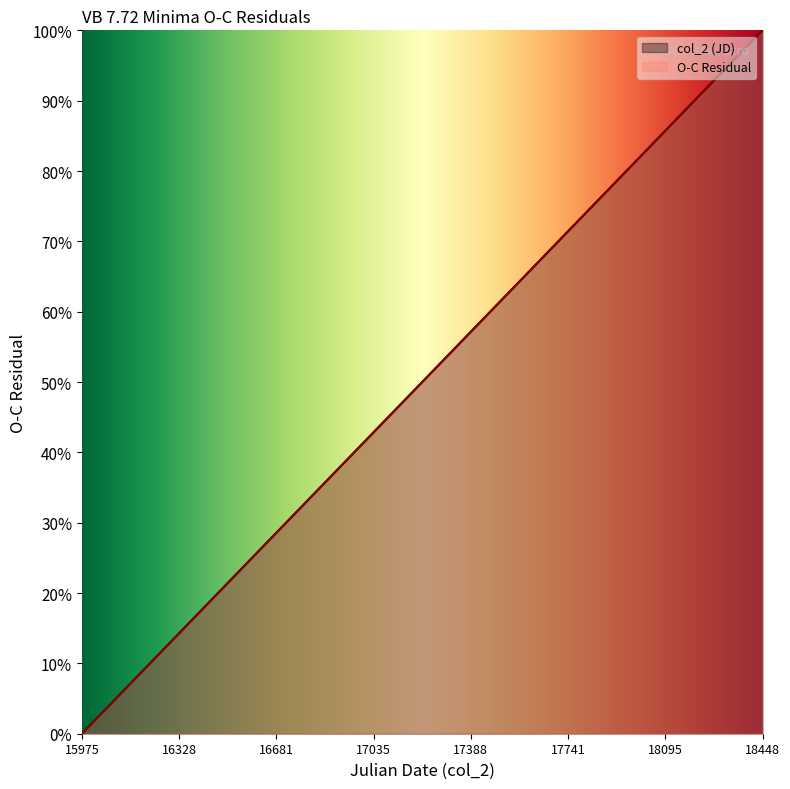

What is the sum of all O-C Residual values?

904.1